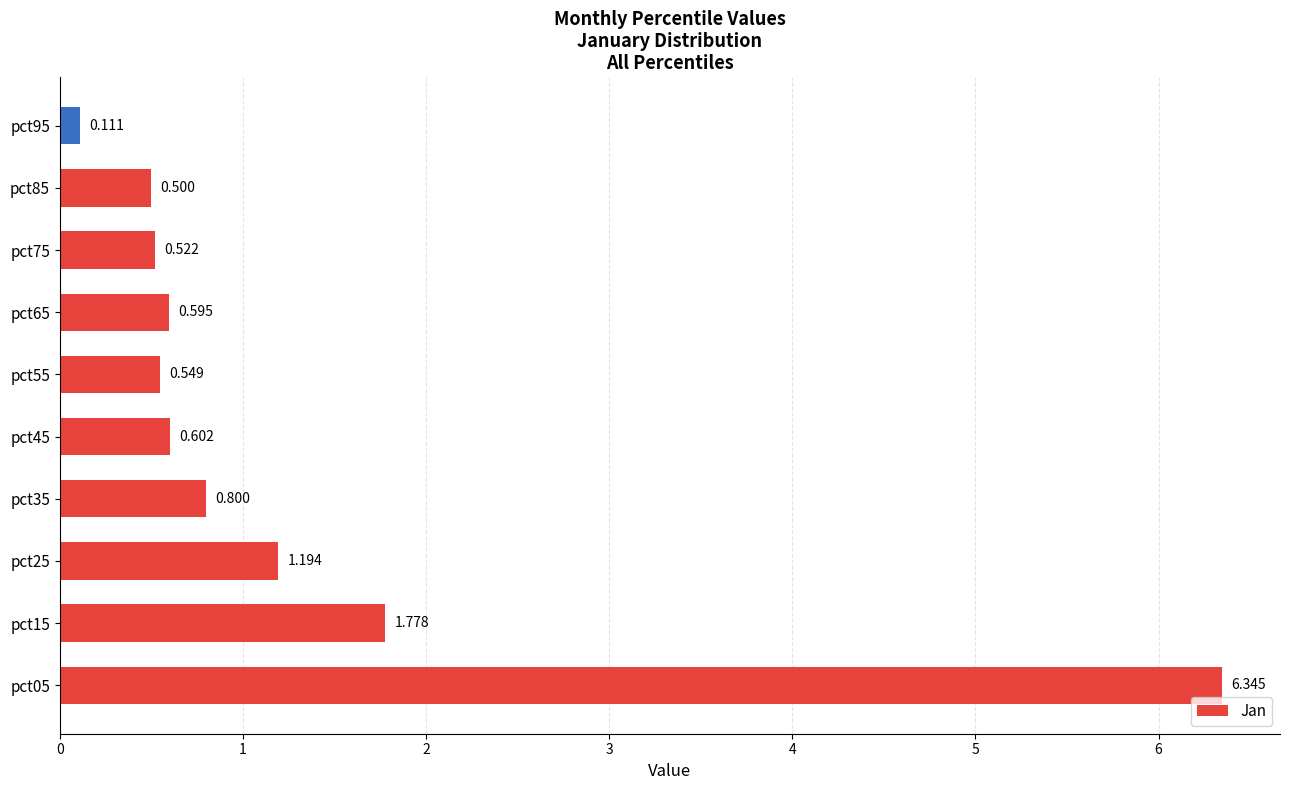

List the labels in order of value, smallest first.

pct95, pct85, pct75, pct55, pct65, pct45, pct35, pct25, pct15, pct05